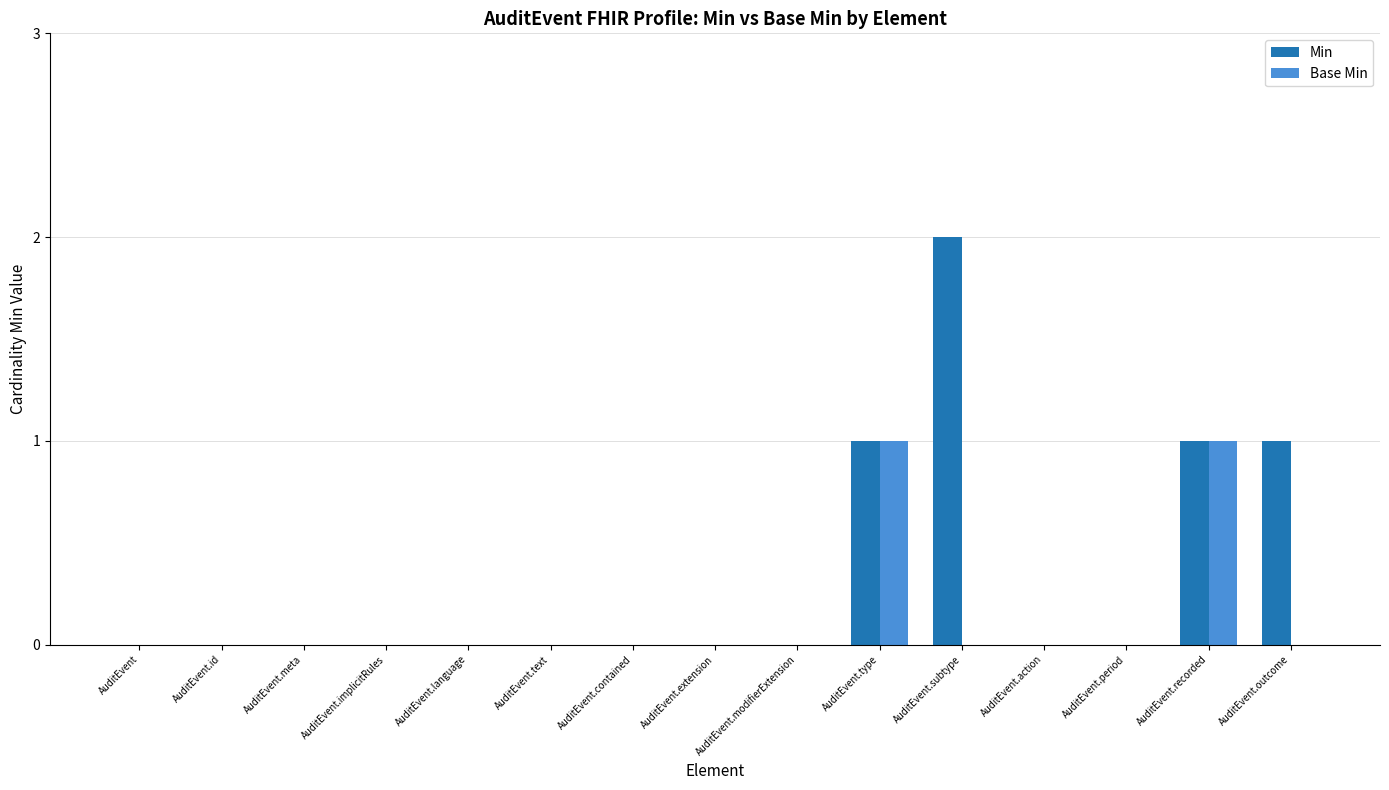

The value of Base Min at AuditEvent.type is 1. True or false?

True